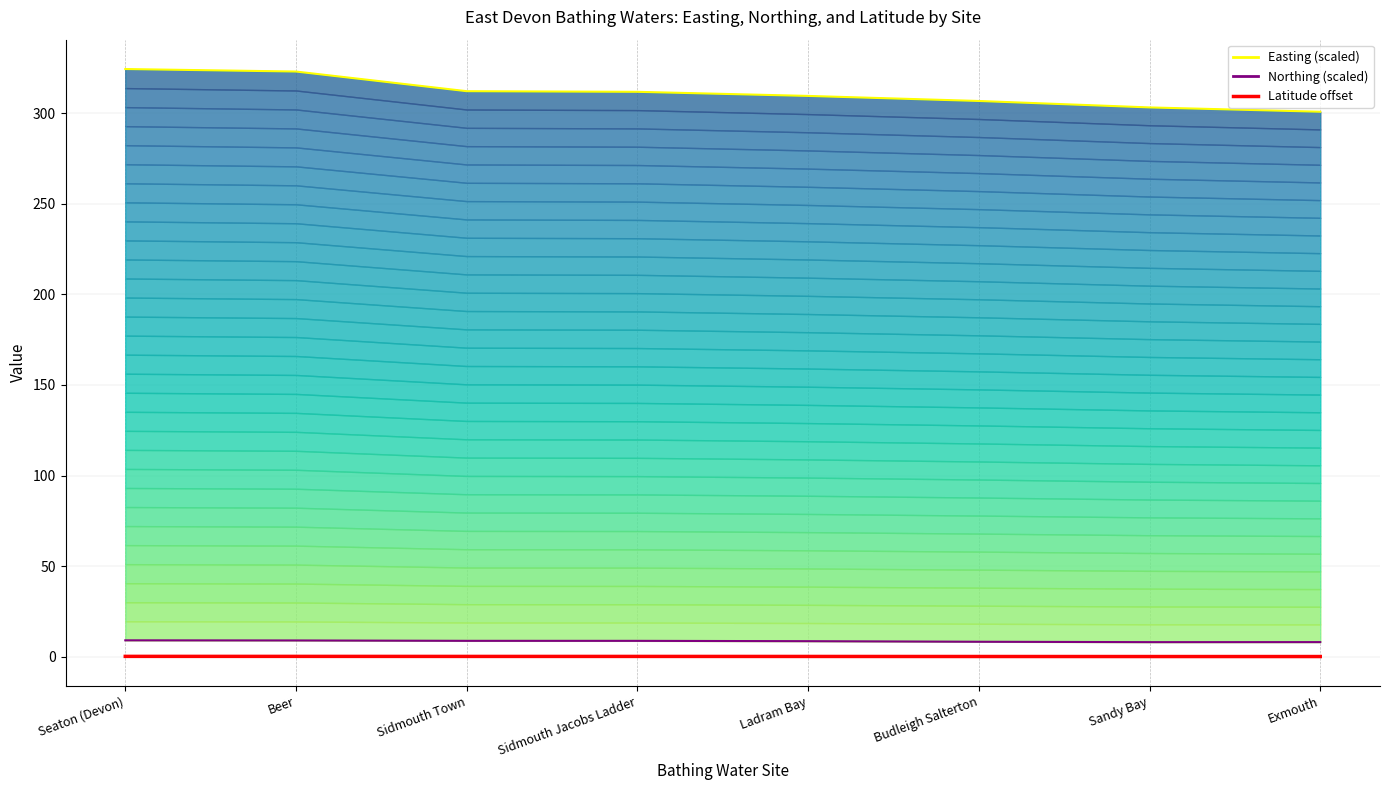

Which has a higher value, Beer or Exmouth?

Beer